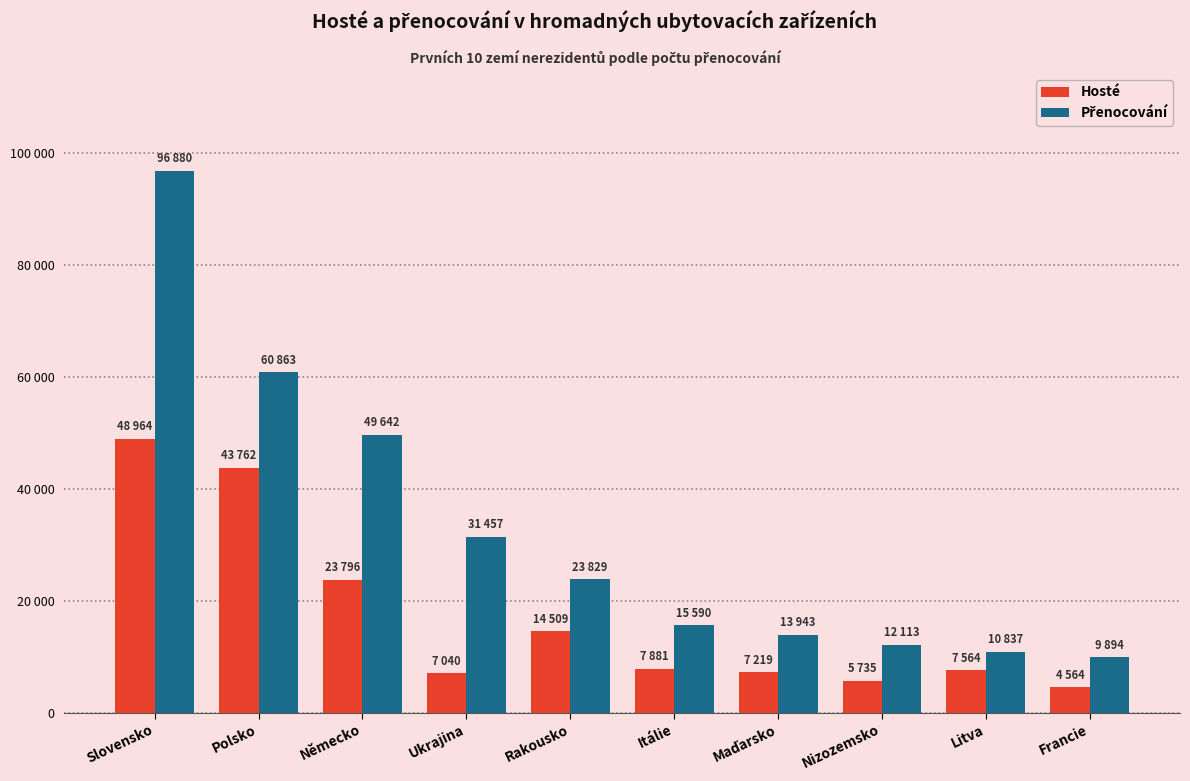

Are the bars horizontal?

No